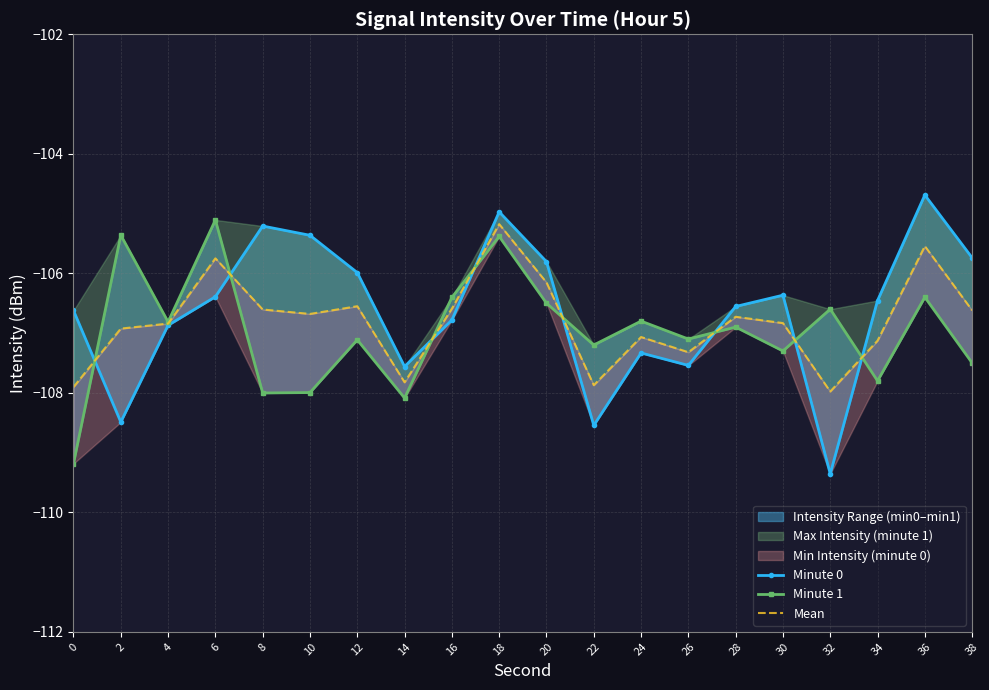

How many intersections are there between Minute 0 and Mean?

8